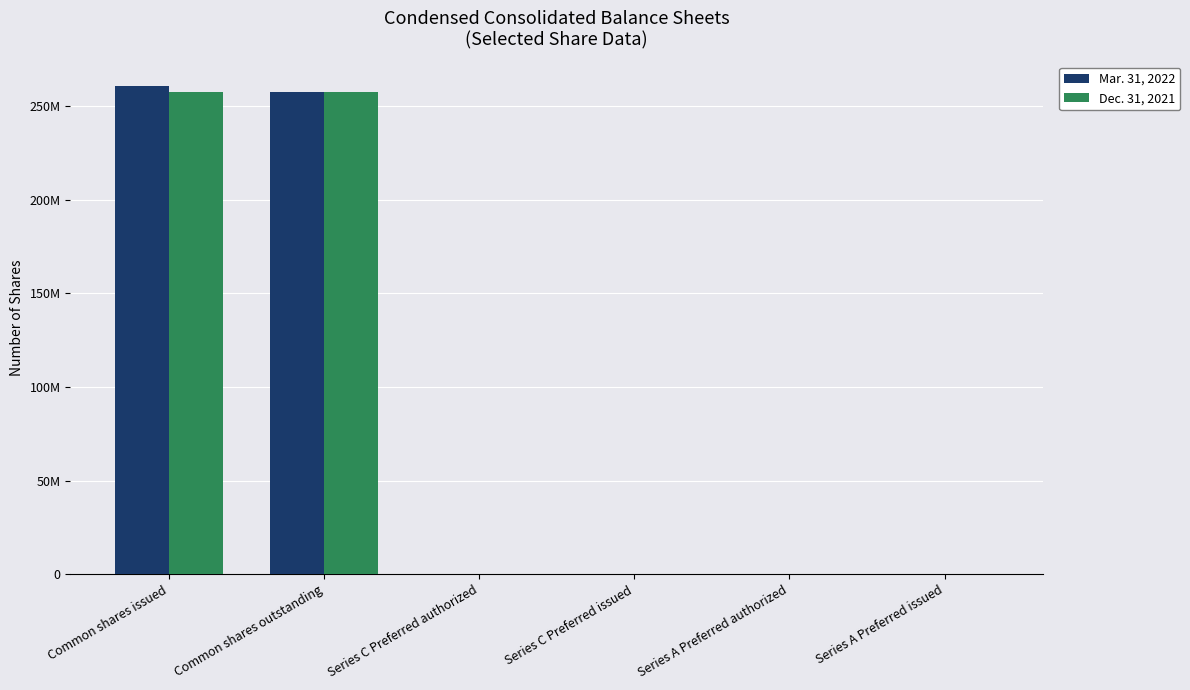

At which category is the sum across all series the highest?

Common shares issued